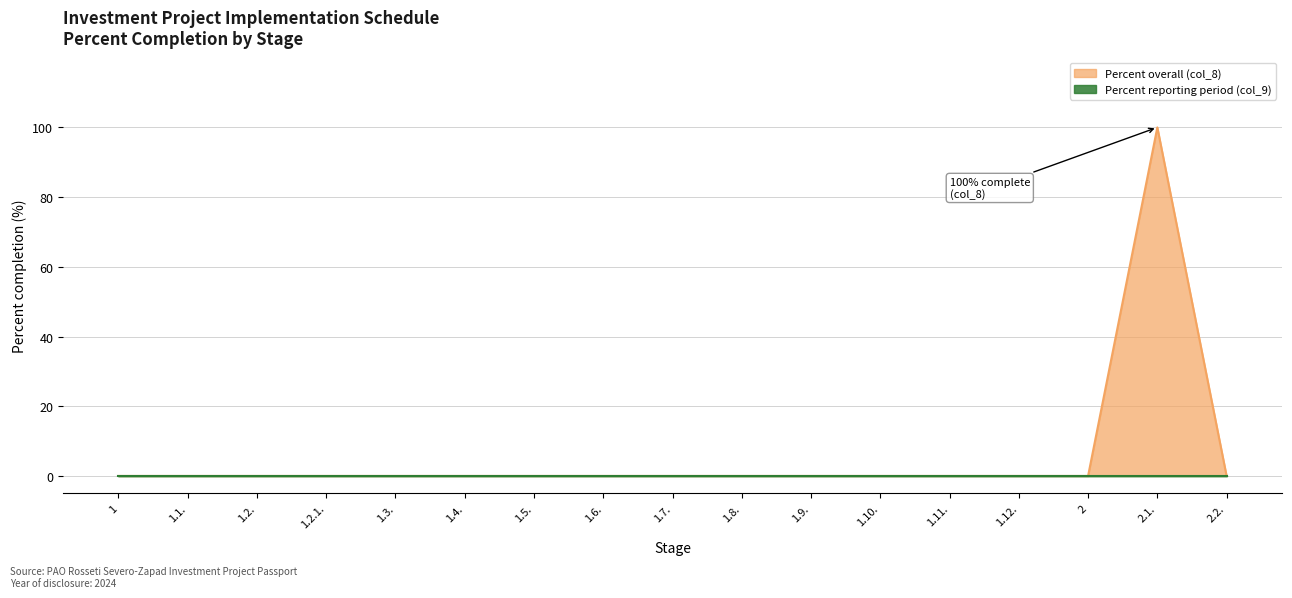

What is the difference between the maximum and minimum values?

100